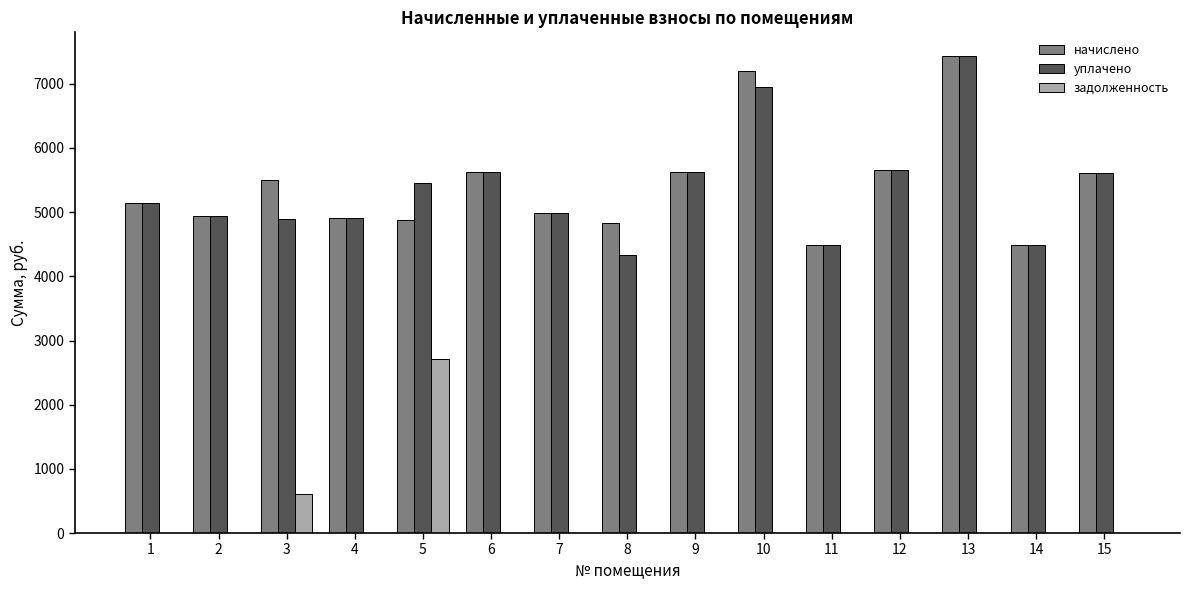

What is the greatest value displayed?

7430.4